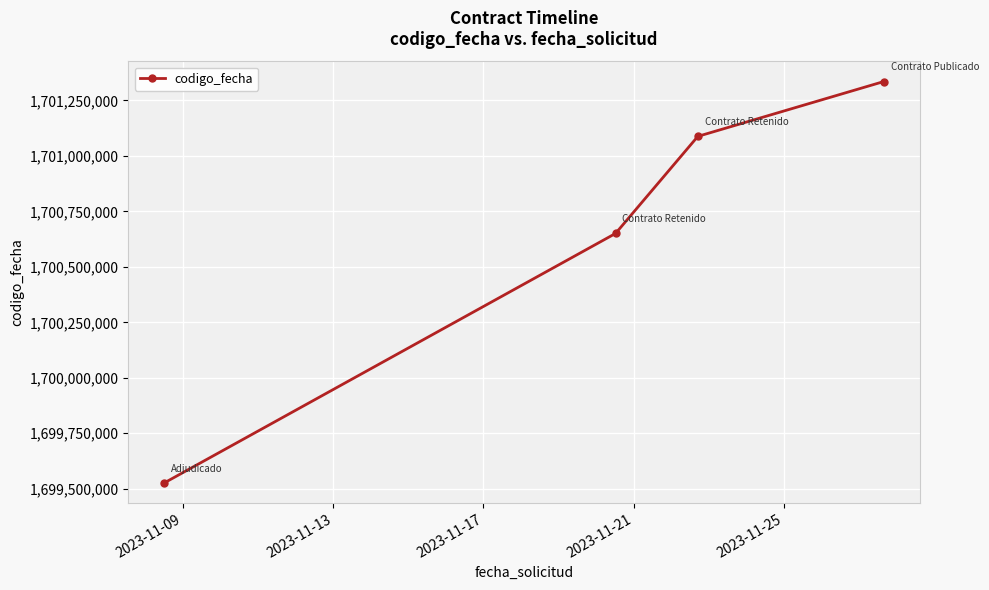

What is the maximum value shown in the chart?

1701334902